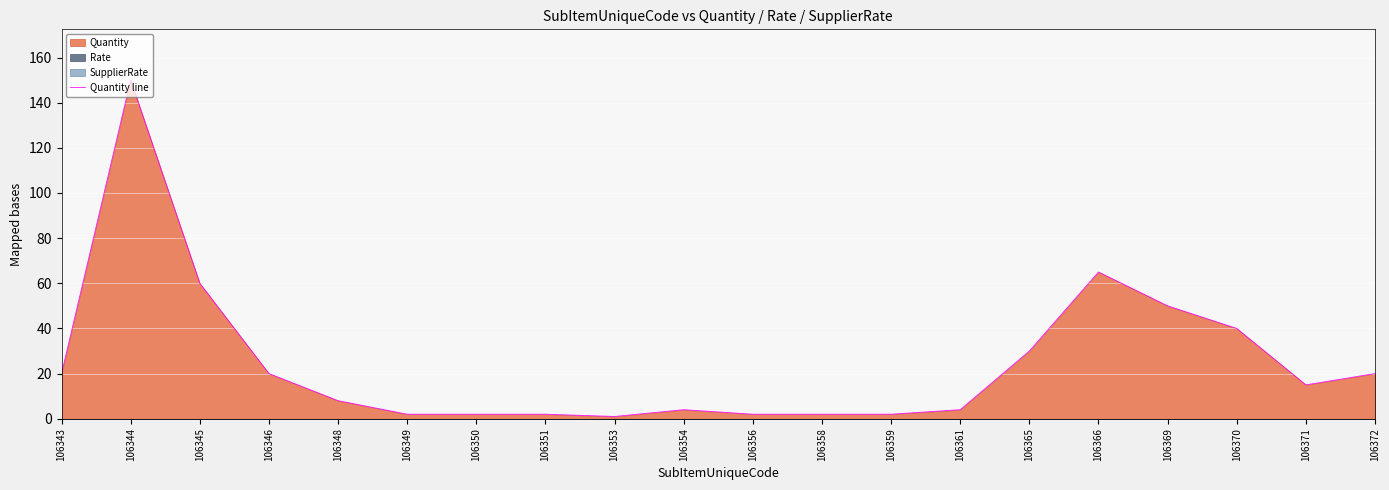

How many values exceed 15?

9